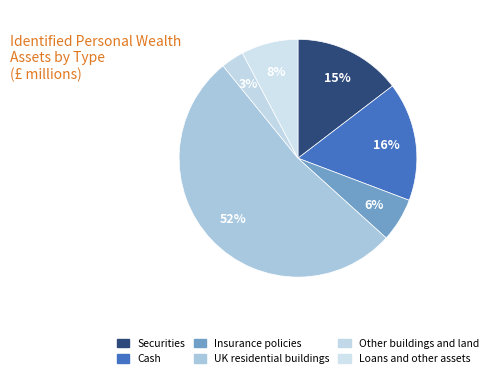

Is Loans and other assets the majority of the pie?

No